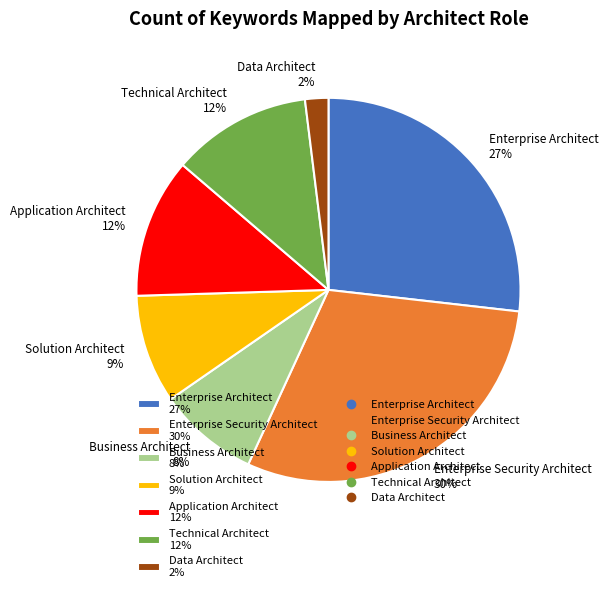

True or false: Business Architect accounts for 8% of the total.

True